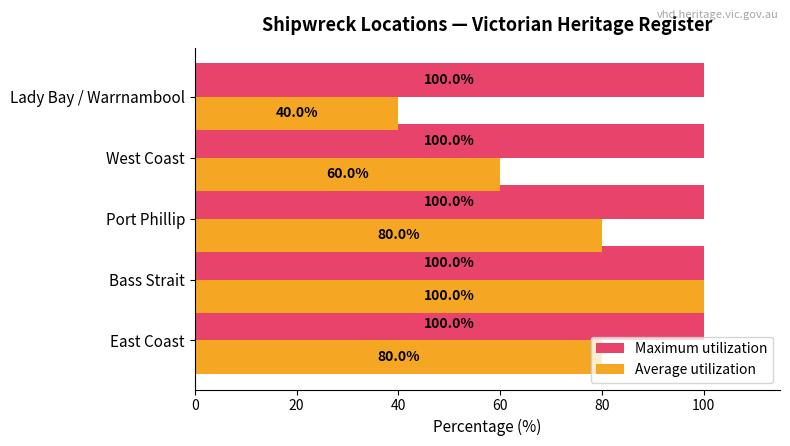

What are all the series names shown in the legend?

Maximum utilization, Average utilization